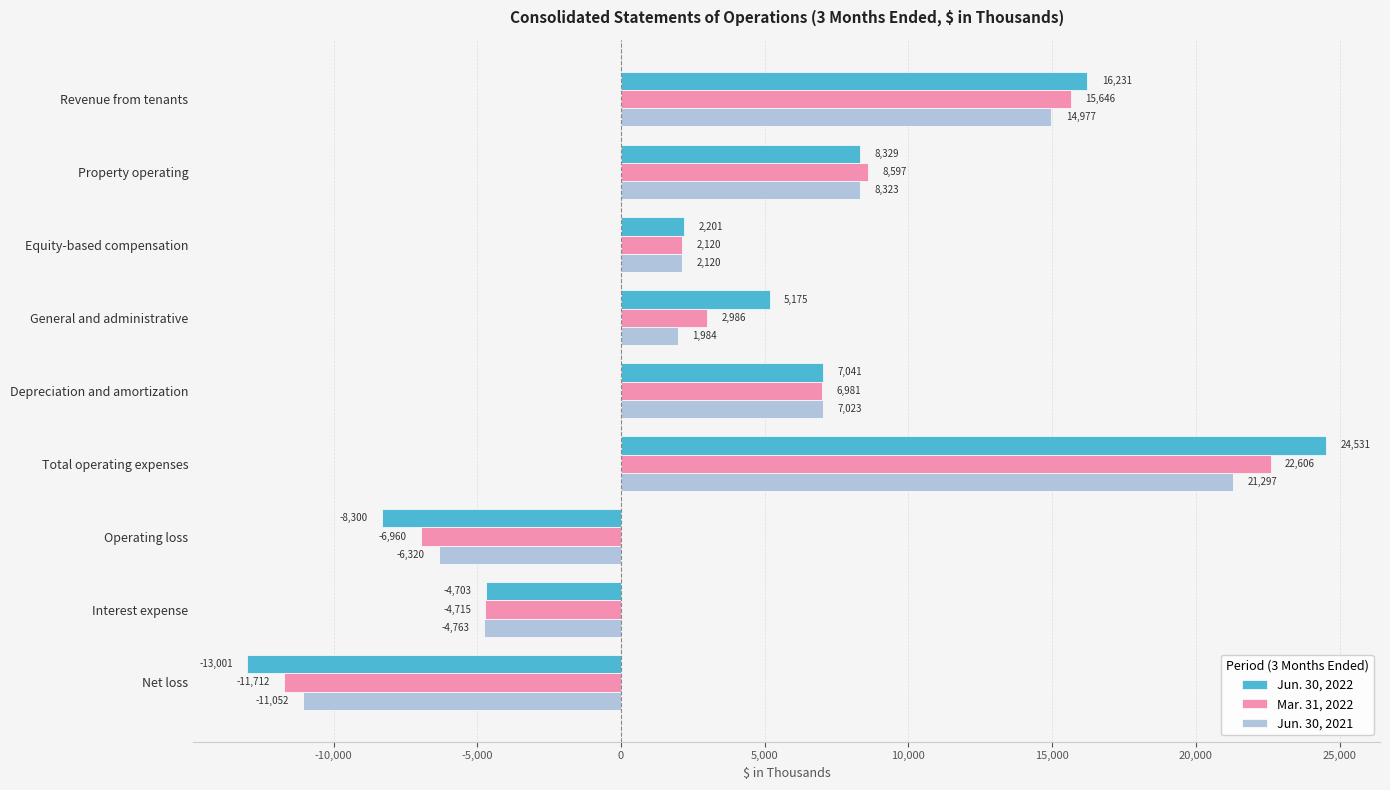

Count the number of data series in this chart.

3